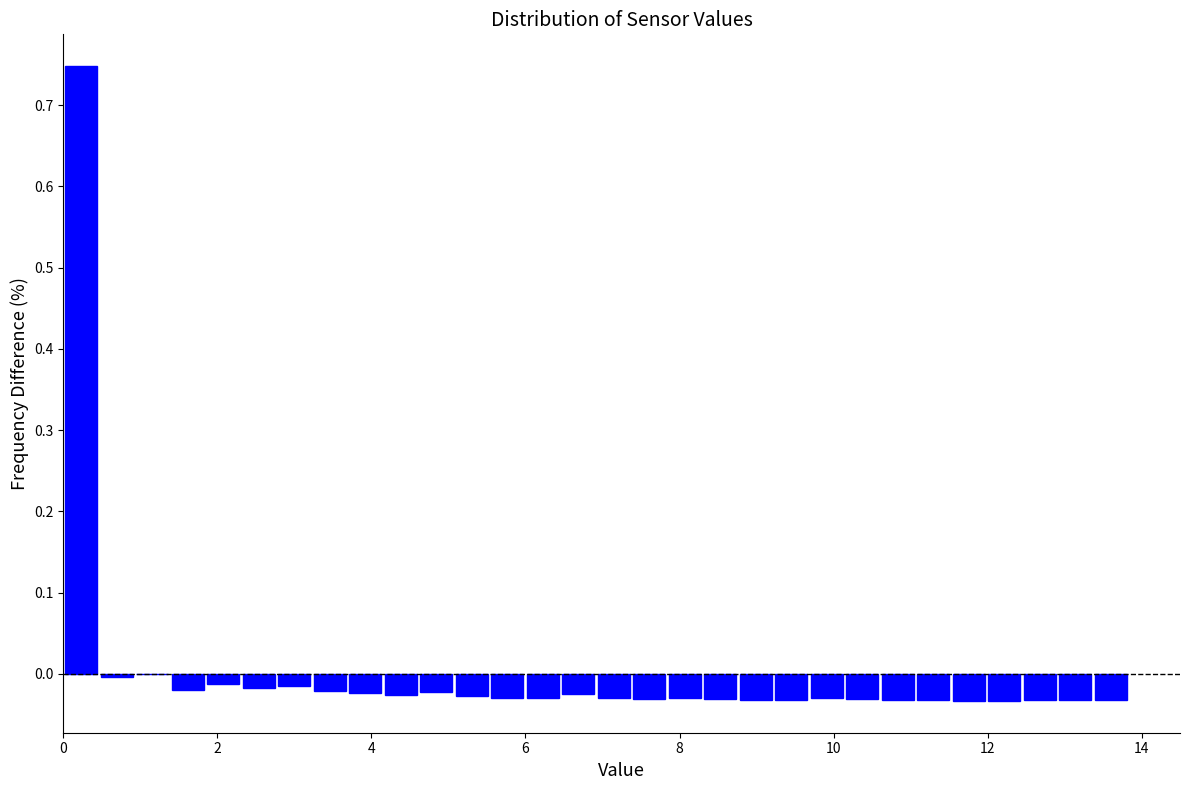

Read against the x-axis, roughly where is the centre of the tallest bar?

0.2